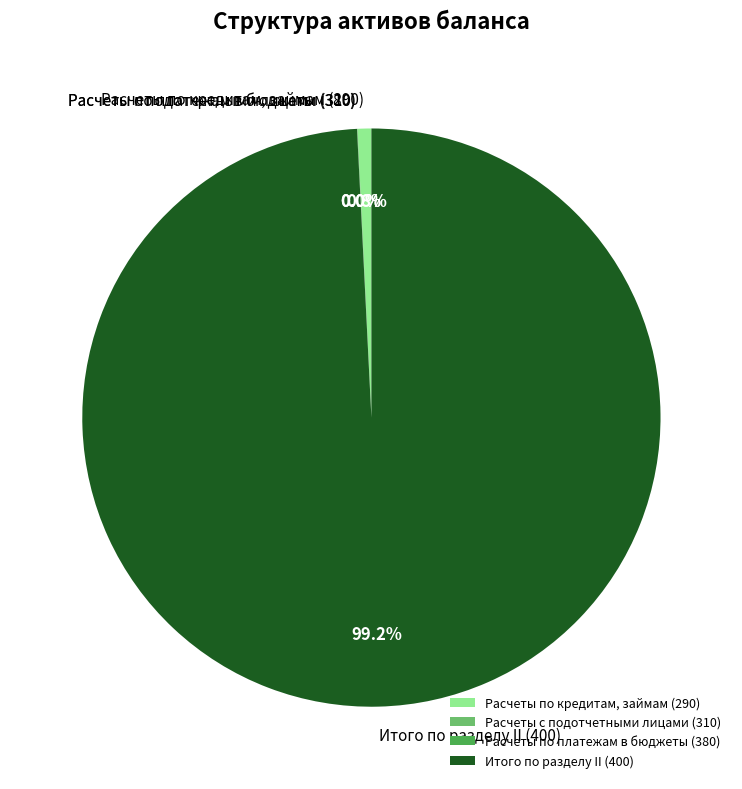

How much of the chart is everything except Расчеты по кредитам, займам (290)?

99.2%